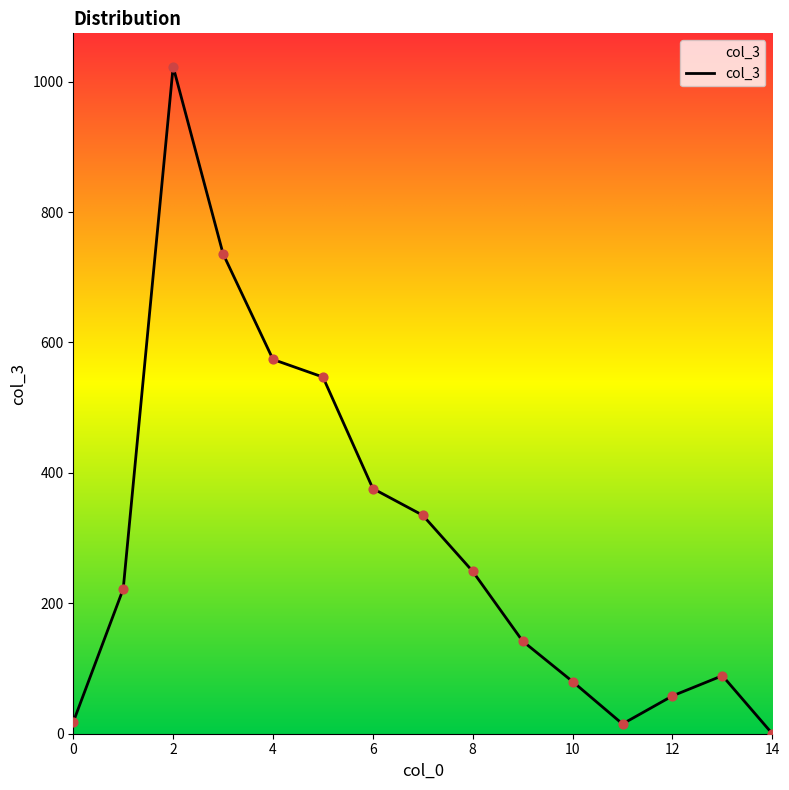

What is the greatest value displayed?

1023